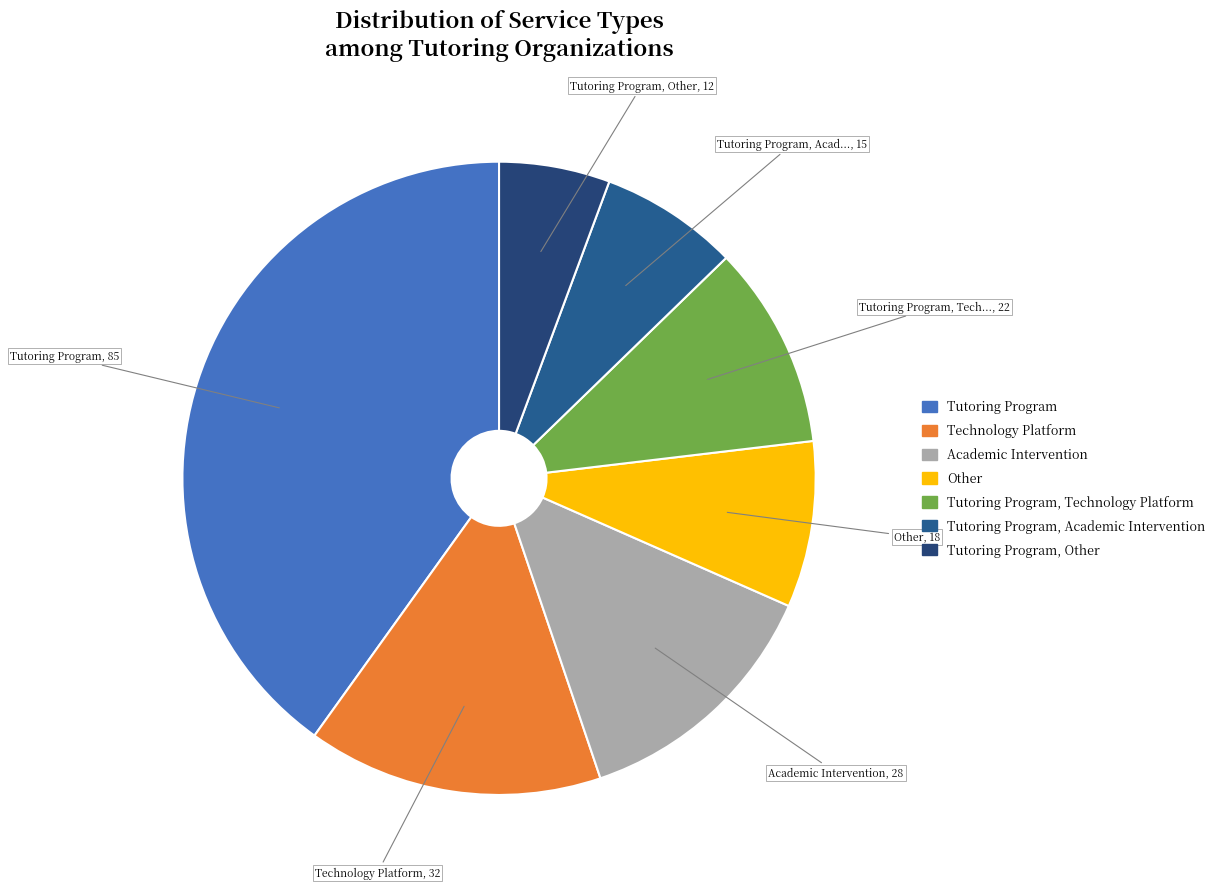

Rank the categories by value from lowest to highest.

Tutoring Program, Other, Tutoring Program, Academic Intervention, Other, Tutoring Program, Technology Platform, Academic Intervention, Technology Platform, Tutoring Program